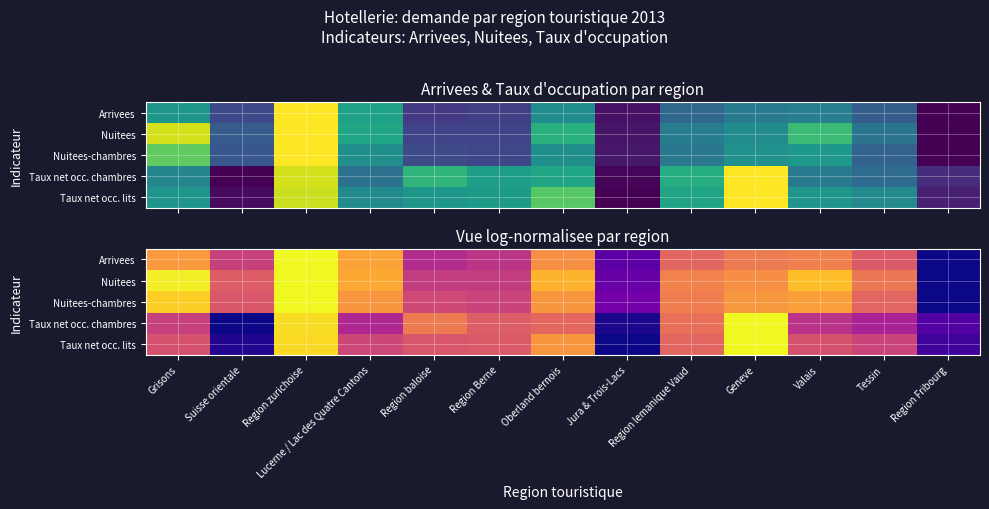

What is the total value across all series at Region zurichoise?

4.9